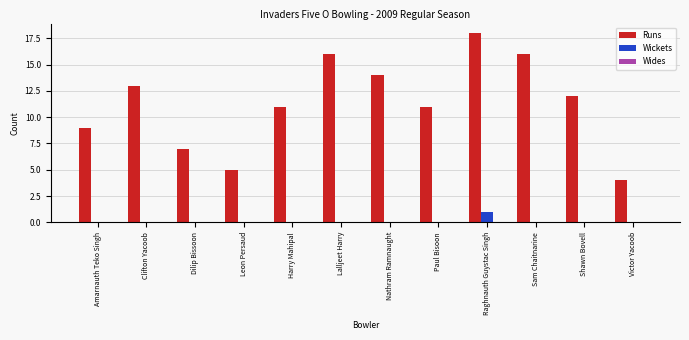

Which category has the highest value in the Wickets series?

Raghnauth Guystac Singh